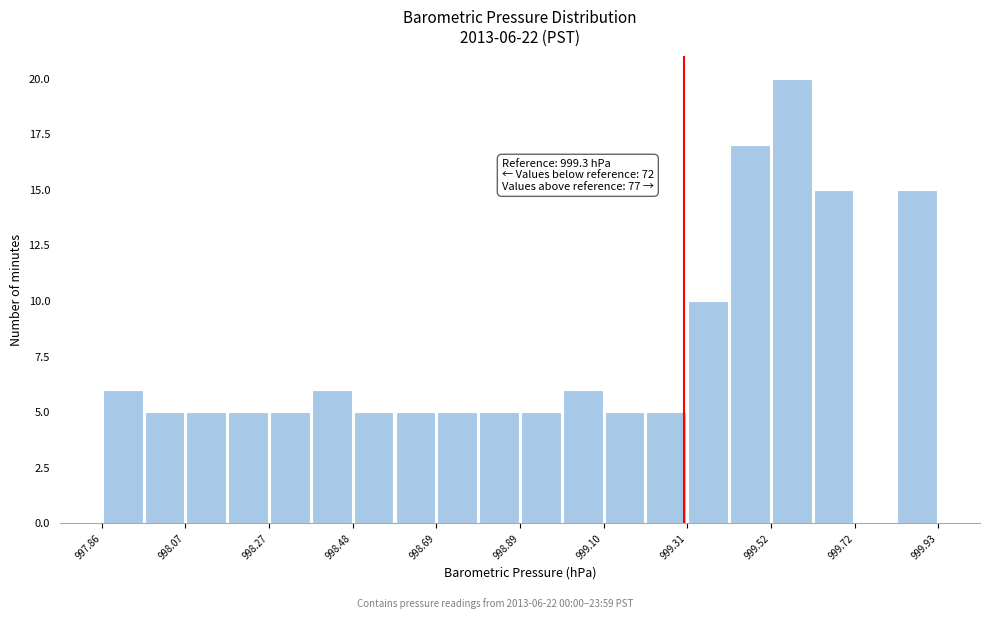

Around what value on the x-axis is the tallest bar? Give the approximate position of its centre, as read against the axis.

999.55